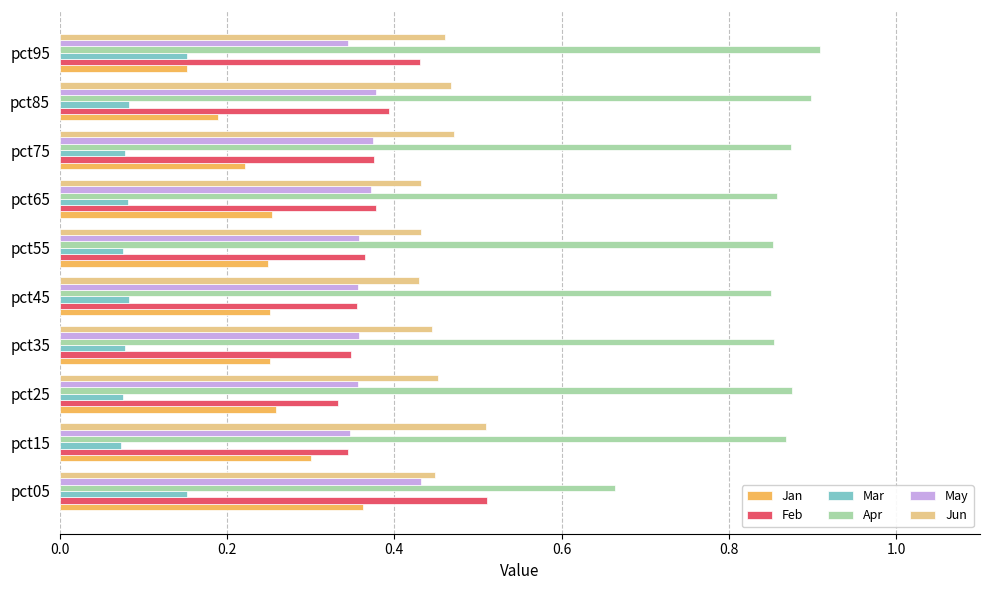

Count the Jun values in the range 0 to 1.

10